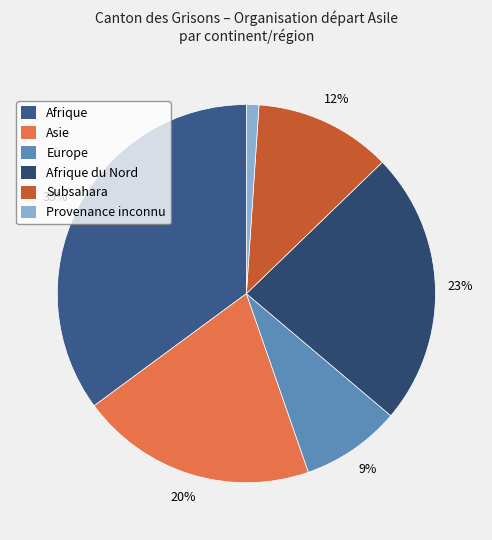

Does Subsahara represent more than half of the total?

No